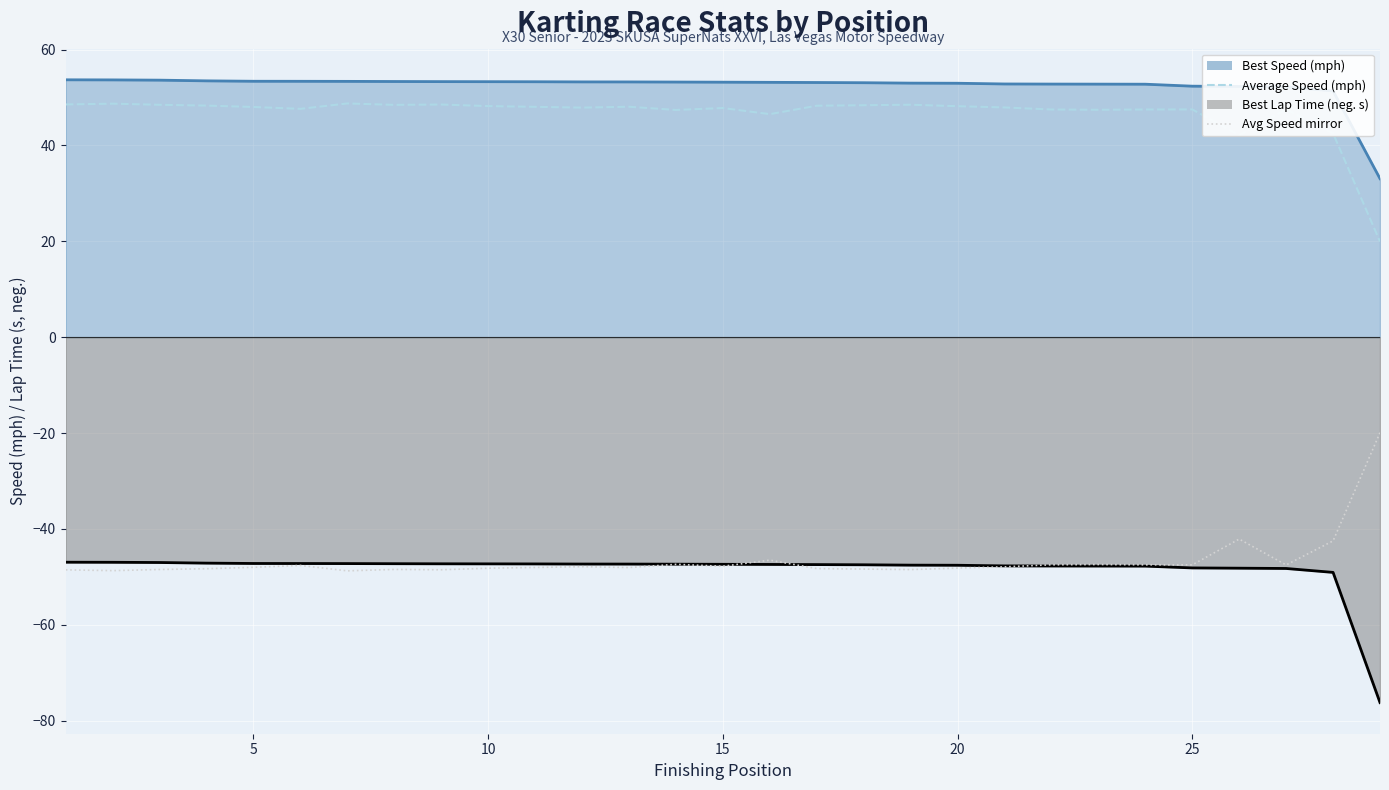

At how many categories does at least one series exceed -19?

29